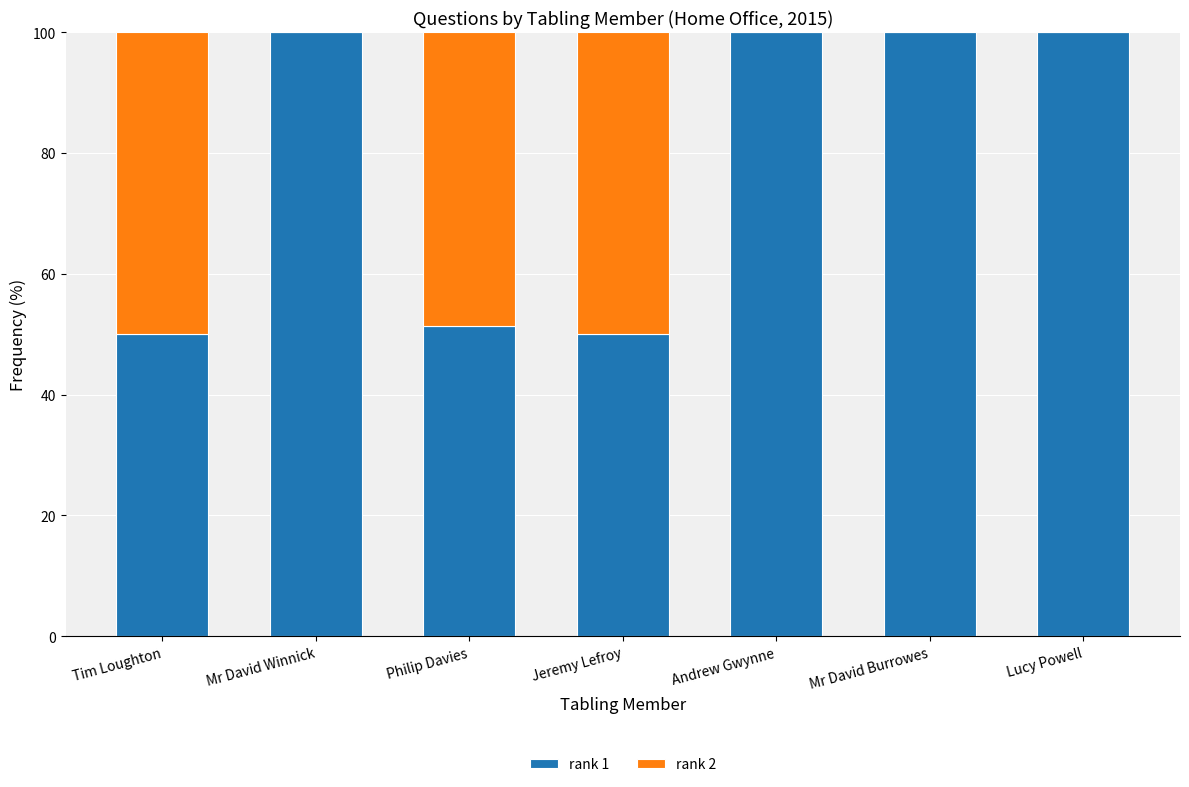

The rank 1 series shows 100.0 at Andrew Gwynne. True or false?

True